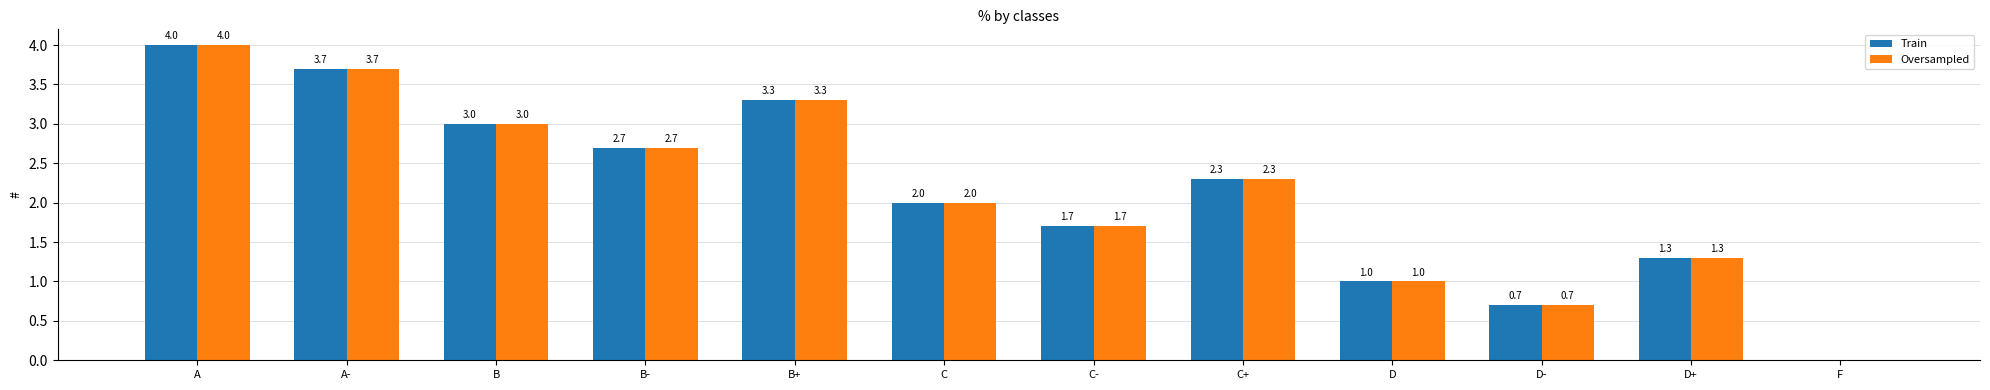

What is the total value across all series at C+?

4.6